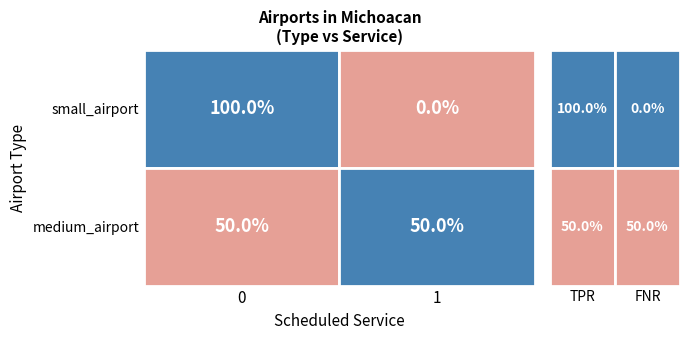

Which series has the largest total across all categories?

medium_airport